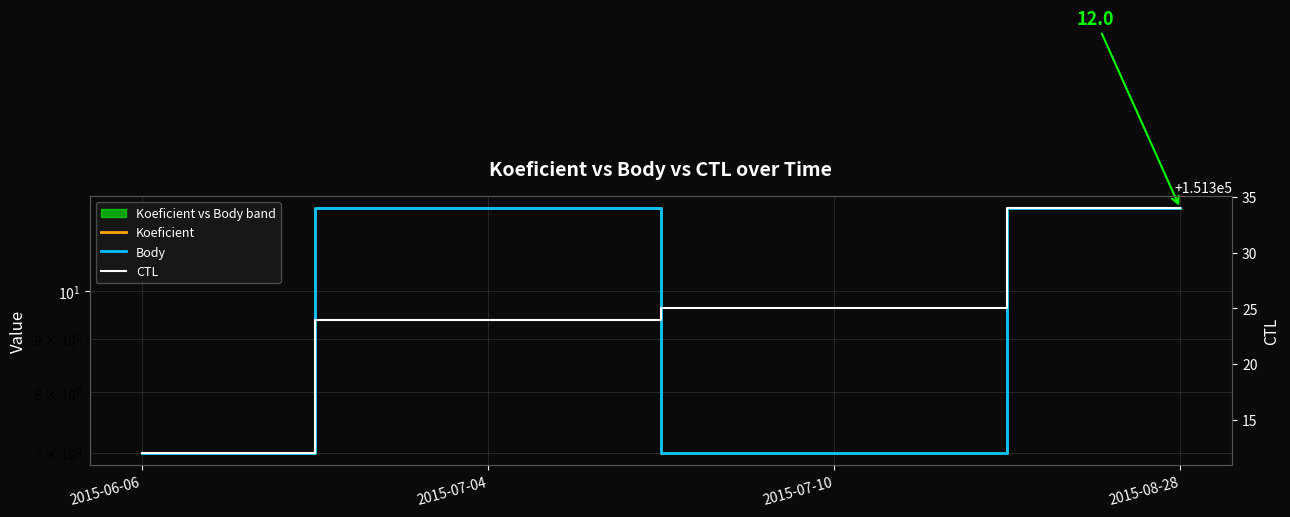

At which category is the sum across all series the highest?

2015-08-28